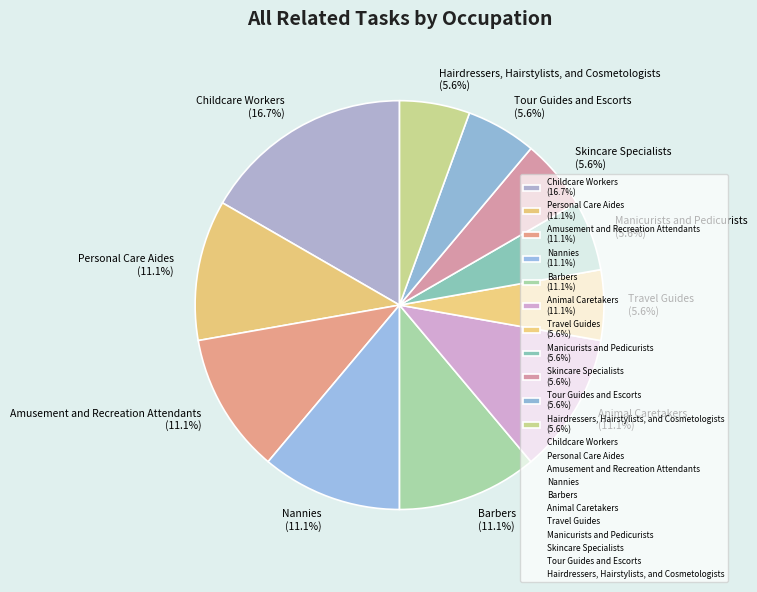

To the nearest percent, what portion does Amusement and Recreation Attendants represent?

11%